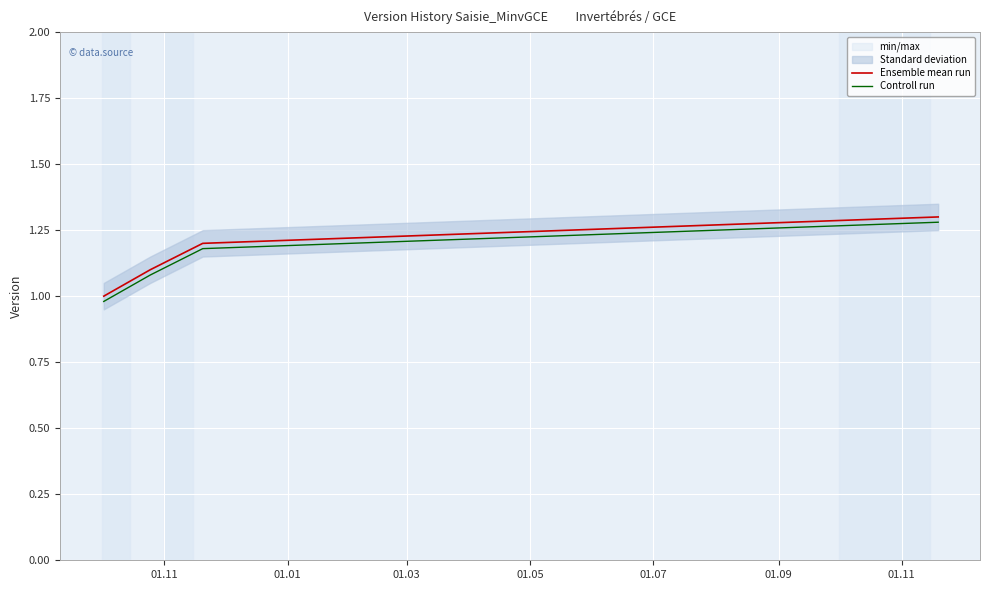

True or false: Ensemble mean run and Controll run intersect in this chart.

False